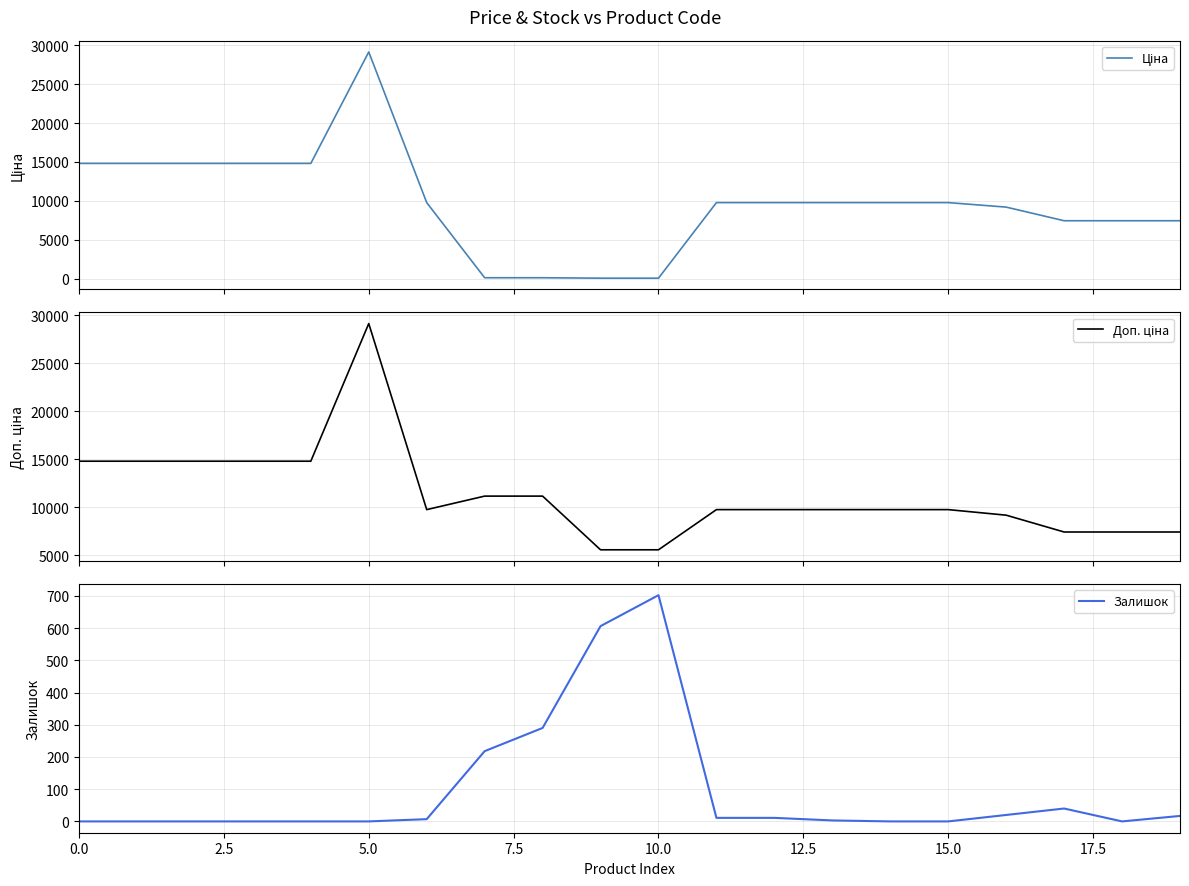

In Залишок, how many points are lower than both neighbors (excluding endpoints)?

1